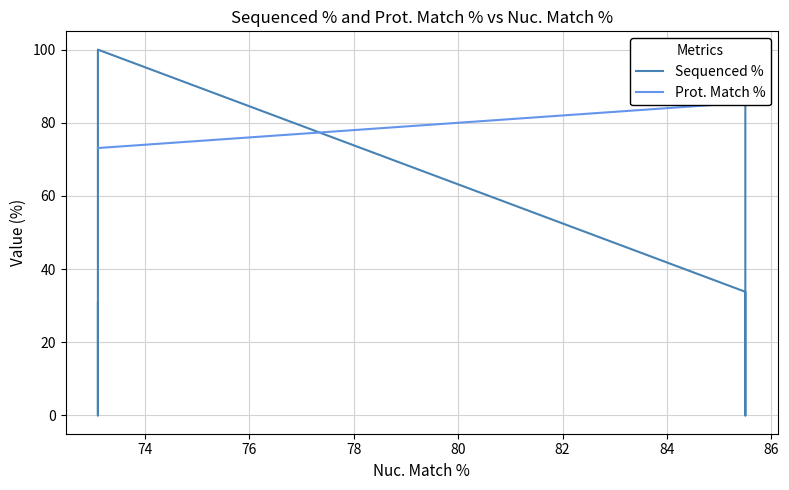

True or false: Sequenced % and Prot. Match % intersect in this chart.

True